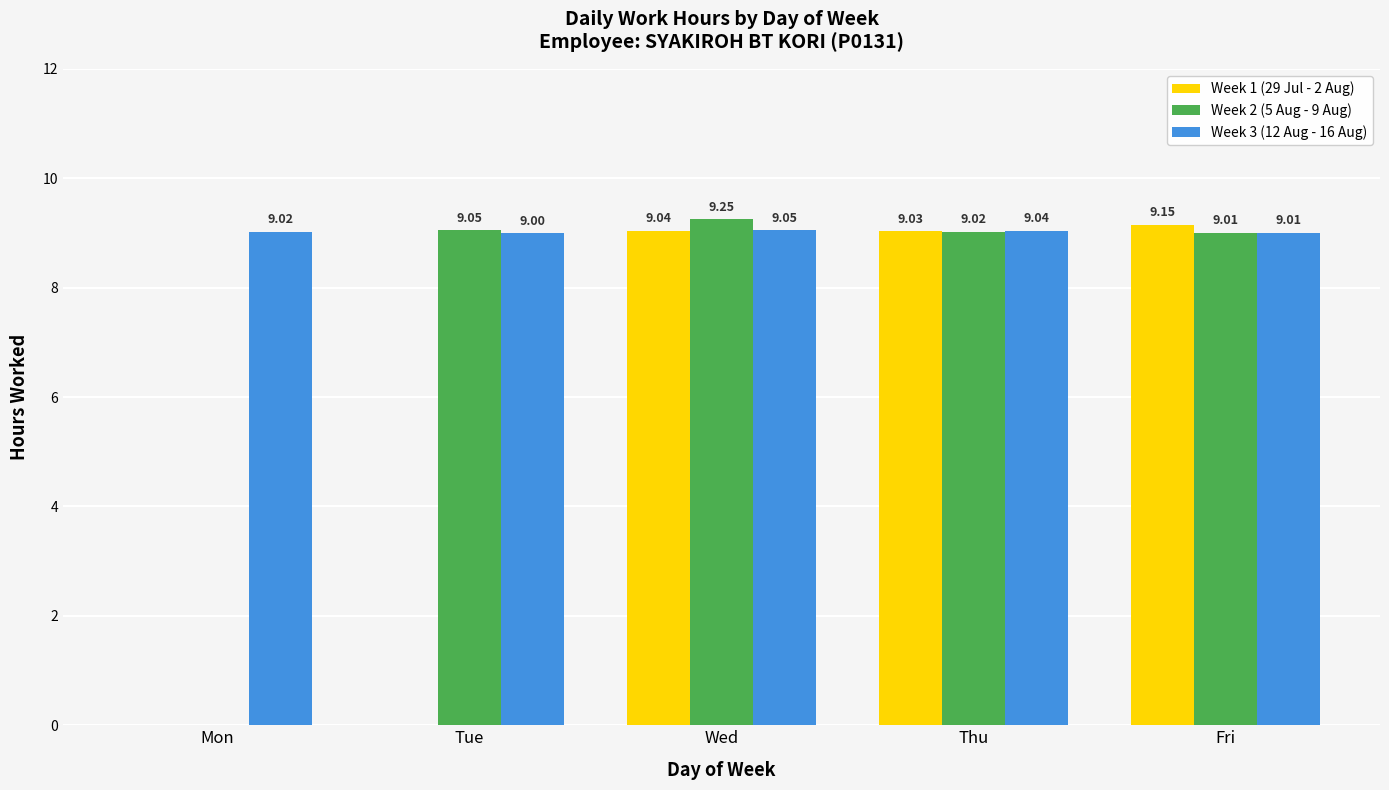

Is the value of Week 3 (12 Aug - 16 Aug) at Wed greater than the value of Week 1 (29 Jul - 2 Aug) at Fri?

No